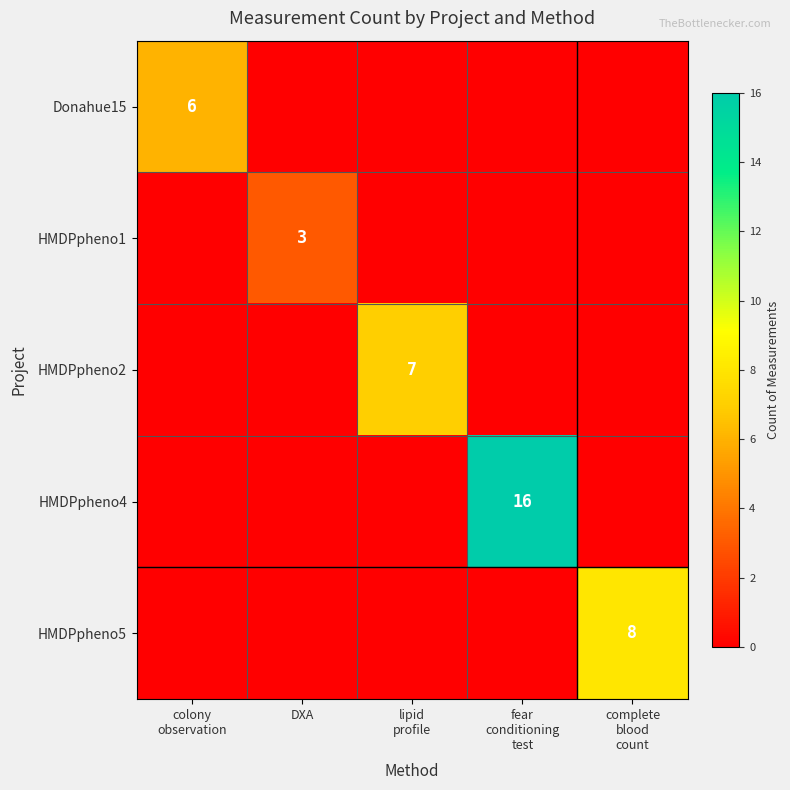

Which series has the widest spread of values?

HMDPpheno4